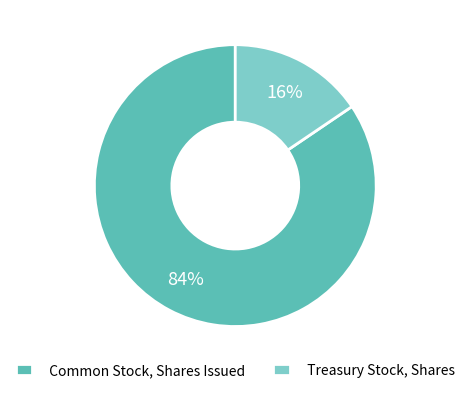

To the nearest percent, what is the combined percentage of Treasury Stock, Shares and Common Stock, Shares Issued?

100%